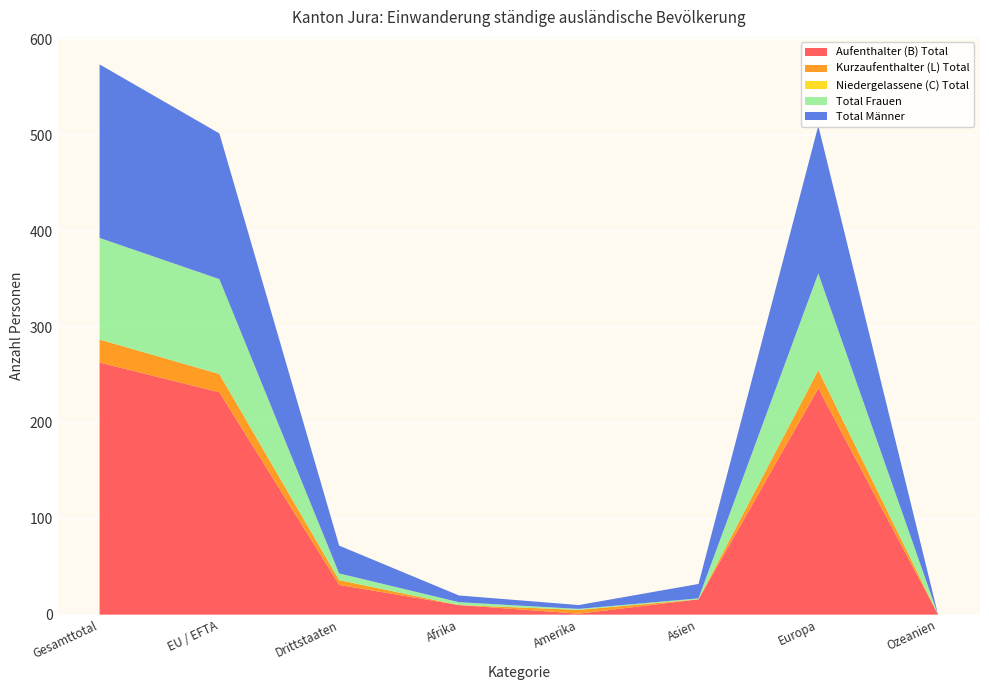

Reading left to right, extract all data points from this chart.

Aufenthalter (B) Total: Gesamttotal=263	EU / EFTA=232	Drittstaaten=31	Afrika=10	Amerika=1	Asien=16	Europa=236	Ozeanien=0
Kurzaufenthalter (L) Total: Gesamttotal=24	EU / EFTA=19	Drittstaaten=5	Afrika=0	Amerika=4	Asien=0	Europa=19	Ozeanien=0
Niedergelassene (C) Total: Gesamttotal=0	EU / EFTA=0	Drittstaaten=0	Afrika=0	Amerika=0	Asien=0	Europa=0	Ozeanien=0
Total Frauen: Gesamttotal=106	EU / EFTA=99	Drittstaaten=7	Afrika=3	Amerika=1	Asien=1	Europa=101	Ozeanien=0
Total Männer: Gesamttotal=181	EU / EFTA=152	Drittstaaten=29	Afrika=7	Amerika=4	Asien=15	Europa=154	Ozeanien=0